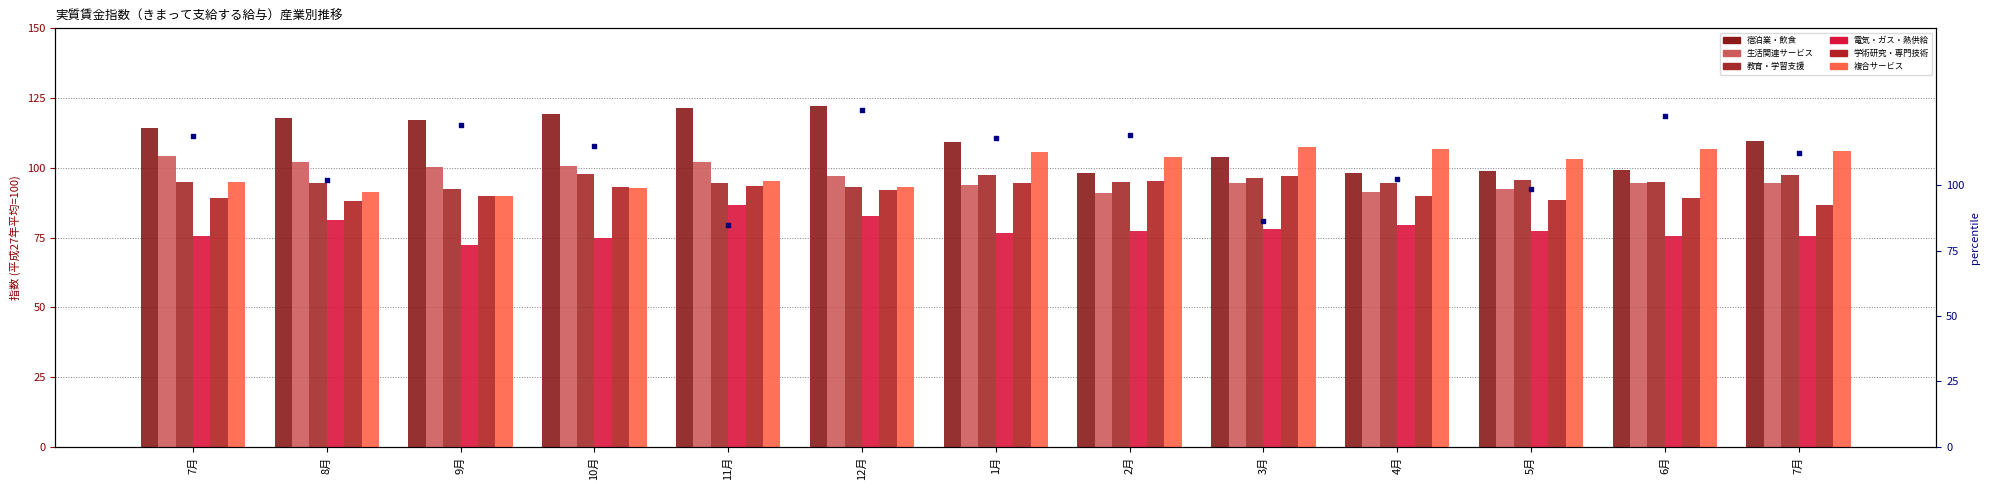

What are all the series names shown in the legend?

宿泊業・飲食, 生活関連サービス, 教育・学習支援, 電気・ガス・熱供給, 学術研究・専門技術, 複合サービス